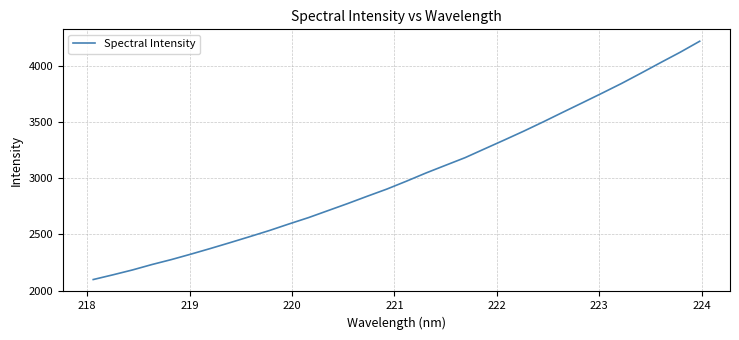

What is the greatest value displayed?

4216.8